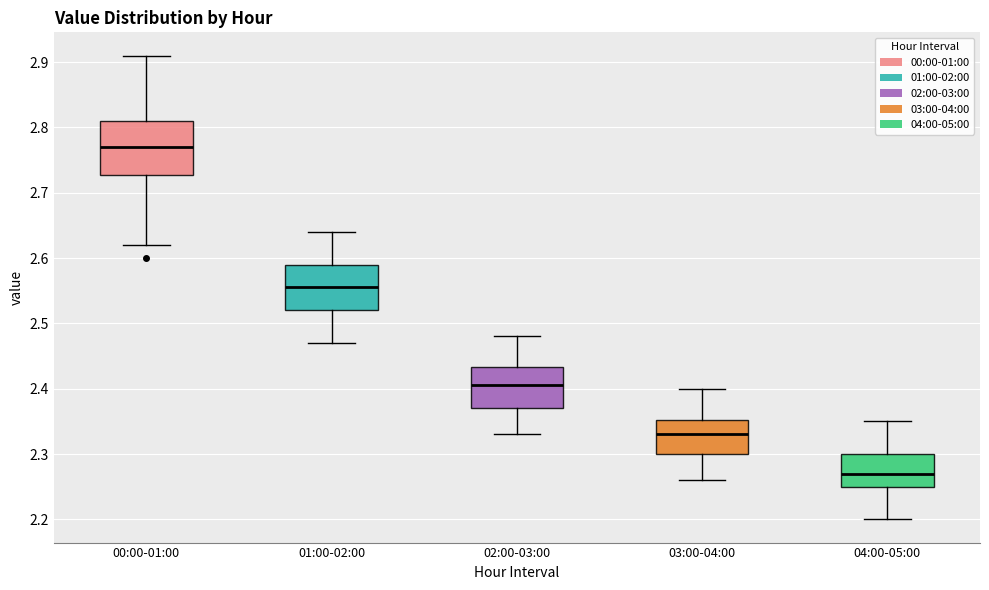

Which box is the tallest, from its lower edge to its upper edge?

00:00-01:00